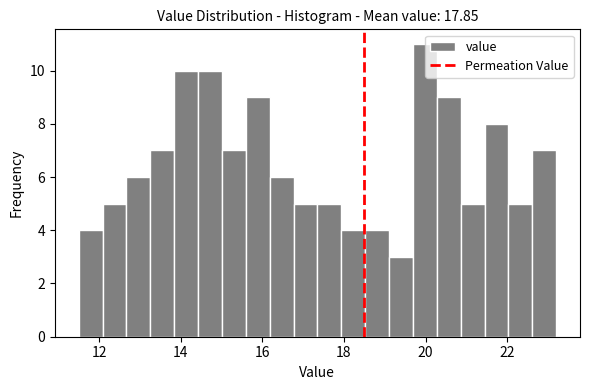

Around what value on the x-axis is the tallest bar? Give the approximate position of its centre, as read against the axis.

20.0